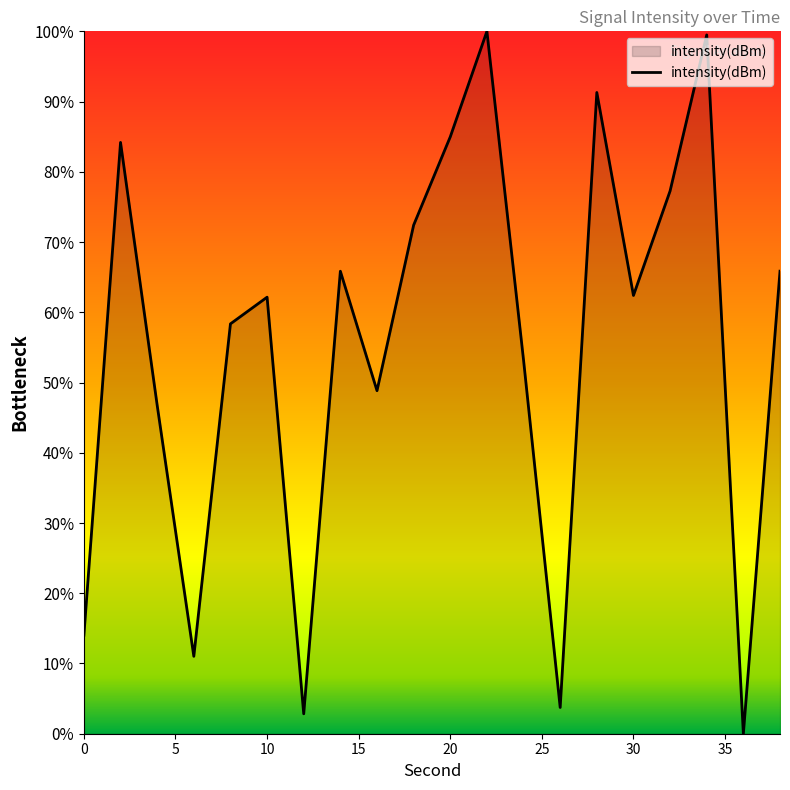

How many positive values are there?

19